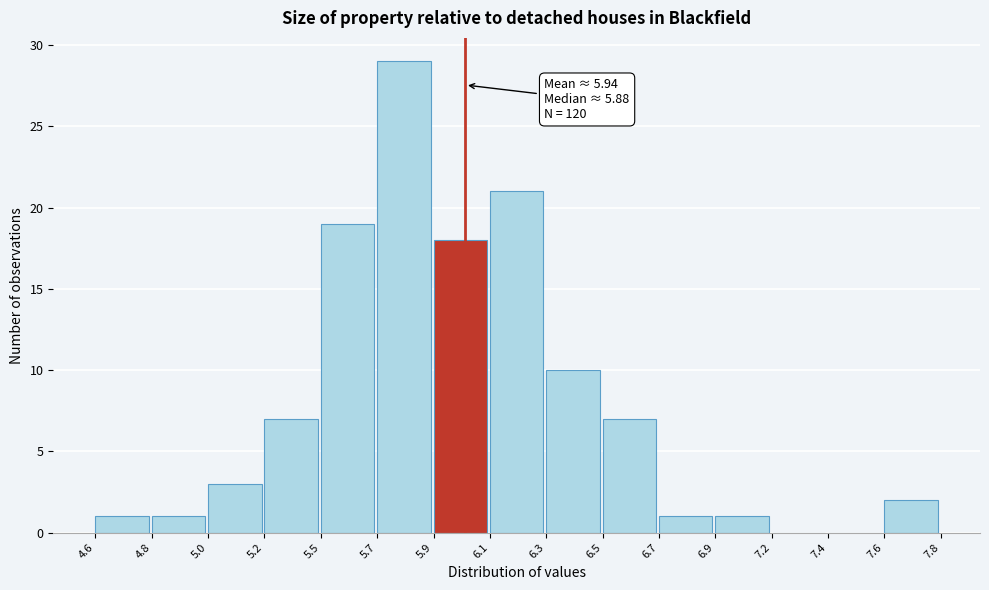

Reading left to right, transcribe all the data shown in this chart.

4.6=1	4.8=1	5.0=3	5.2=7	5.5=19	5.7=29	5.9=18	6.1=21	6.3=10	6.5=7	6.7=1	6.9=1	7.2=0	7.4=0	7.6=2